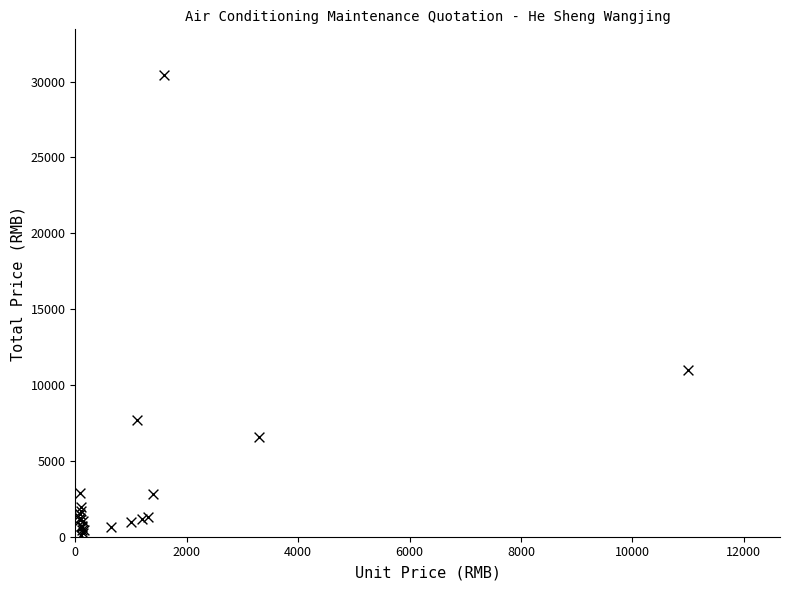

What Y value in the scatter plot is closest to 15250?

11000.0